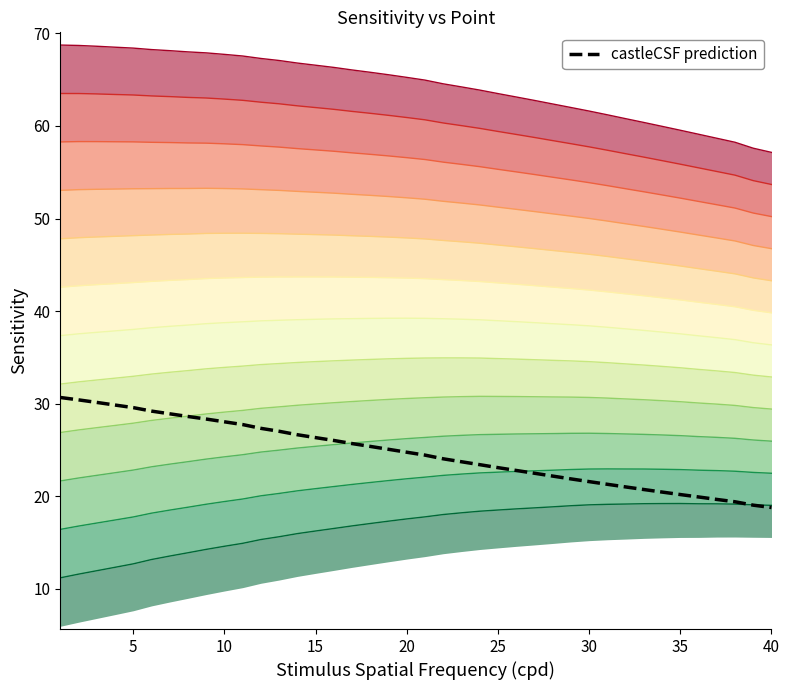

What is the highest value of the castleCSF prediction series?

30.7